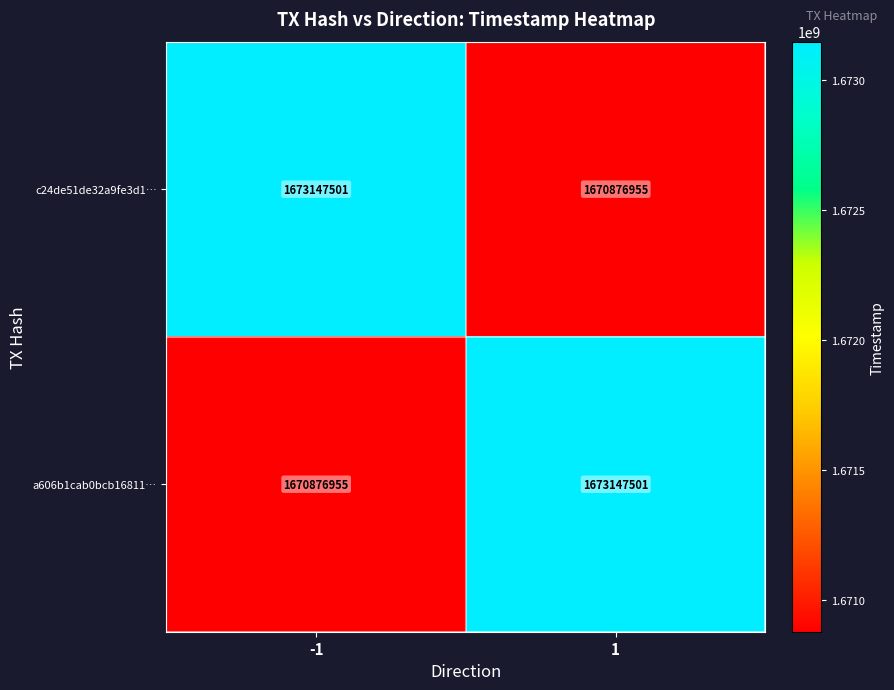

Is the value of c24de51de32a9fe3d1… at -1 greater than the value of a606b1cab0bcb16811… at -1?

Yes